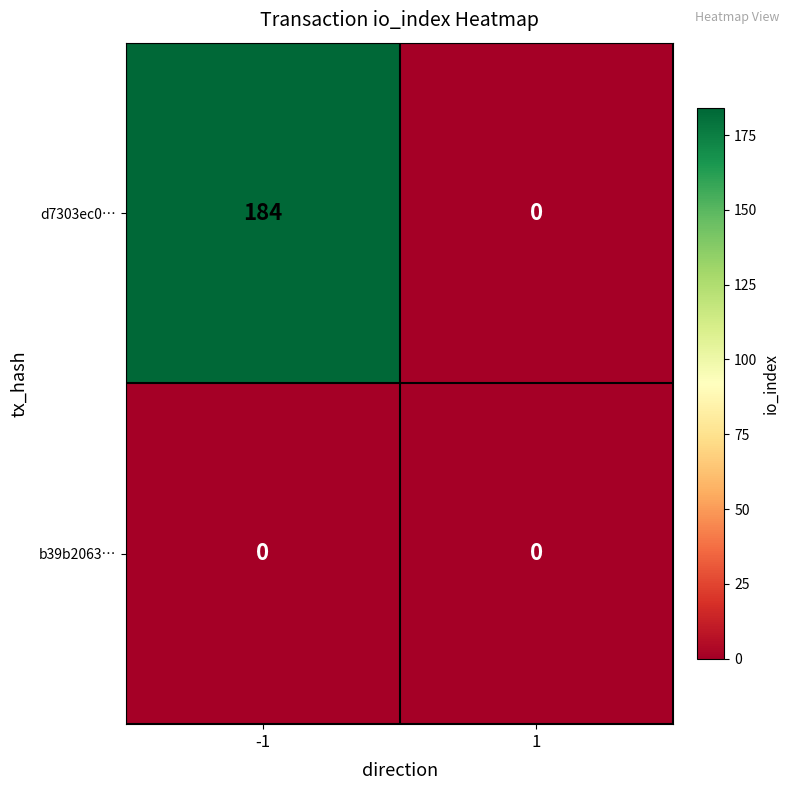

How many data points does each series have?

2